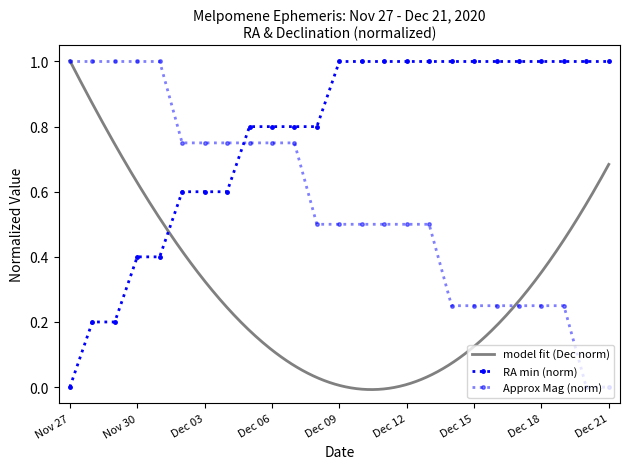

The value of Approx_Mag at Dec 17 is 0.2. True or false?

True